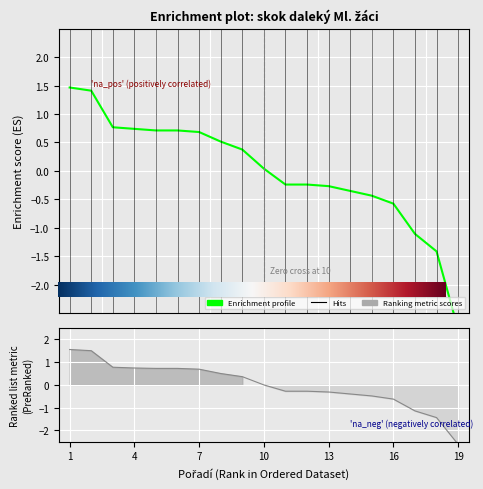

Reading right to left, transcribe all the data shown in this chart.

Výkon: -2.8	-1.4	-1.1	-0.6	-0.4	-0.4	-0.3	-0.2	-0.2	0.0	0.4	0.5	0.7	0.7	0.7	0.7	0.8	1.4	1.5
Body: -2.6	-1.4	-1.1	-0.6	-0.5	-0.4	-0.3	-0.3	-0.3	-0.0	0.4	0.5	0.7	0.7	0.7	0.7	0.8	1.5	1.6